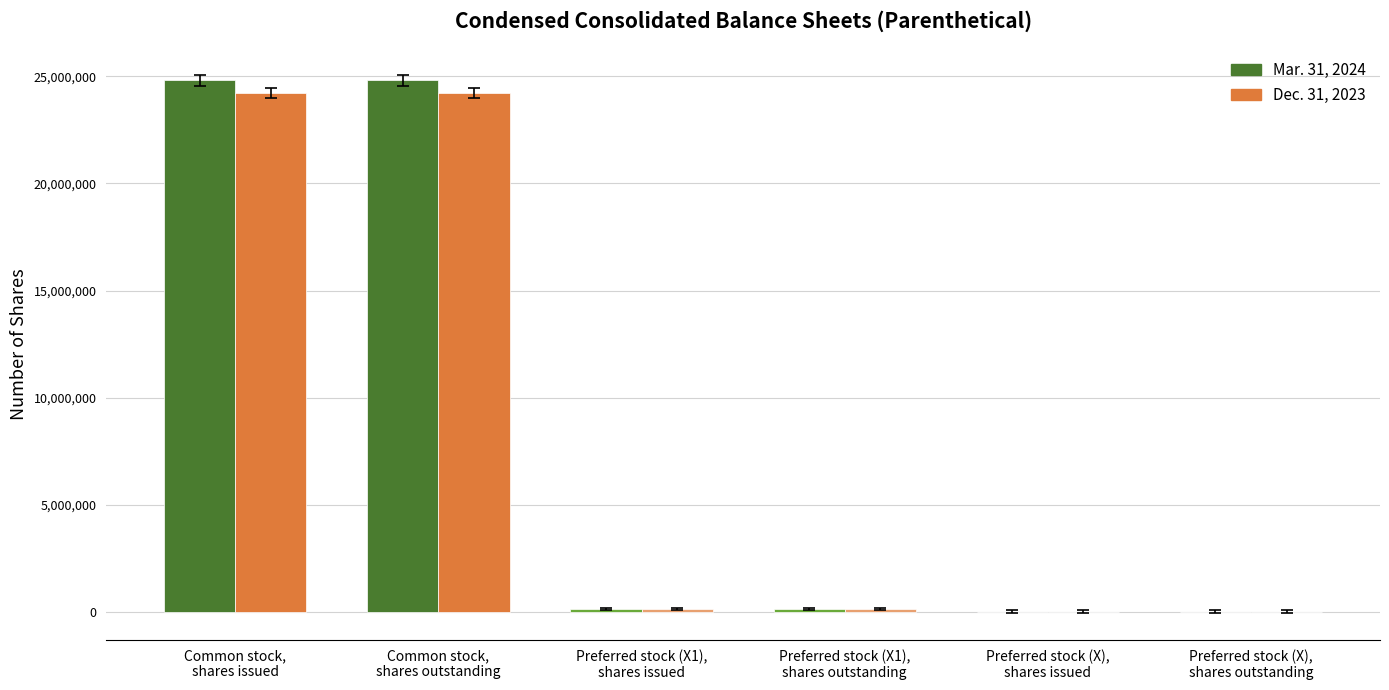

Which series has the largest range (max minus min)?

Mar. 31, 2024